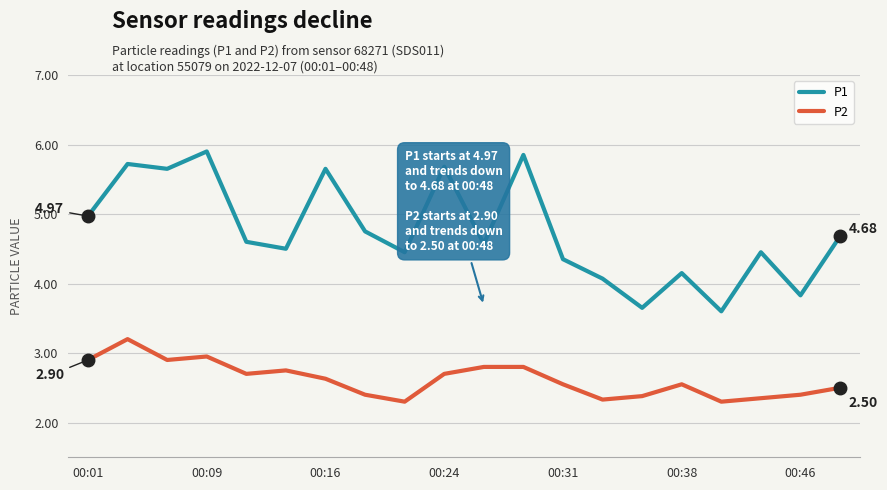

Which series has the largest range (max minus min)?

P1